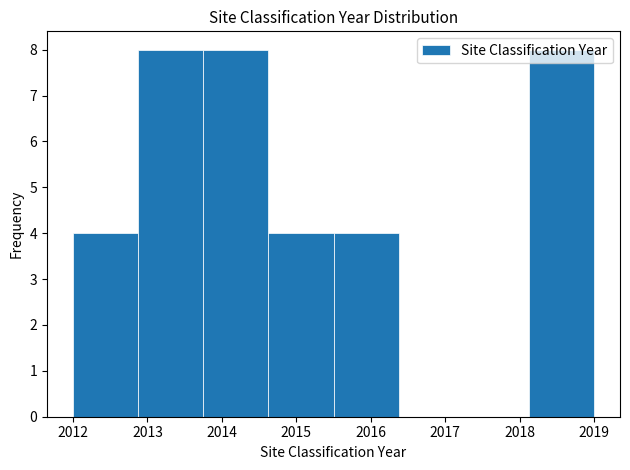

How tall is the bar that spans 2012.9 to 2013.8 on the x-axis? Neither the bar edges nor the heights are printed on the chart, so give them approximately, as read against the axes.

8